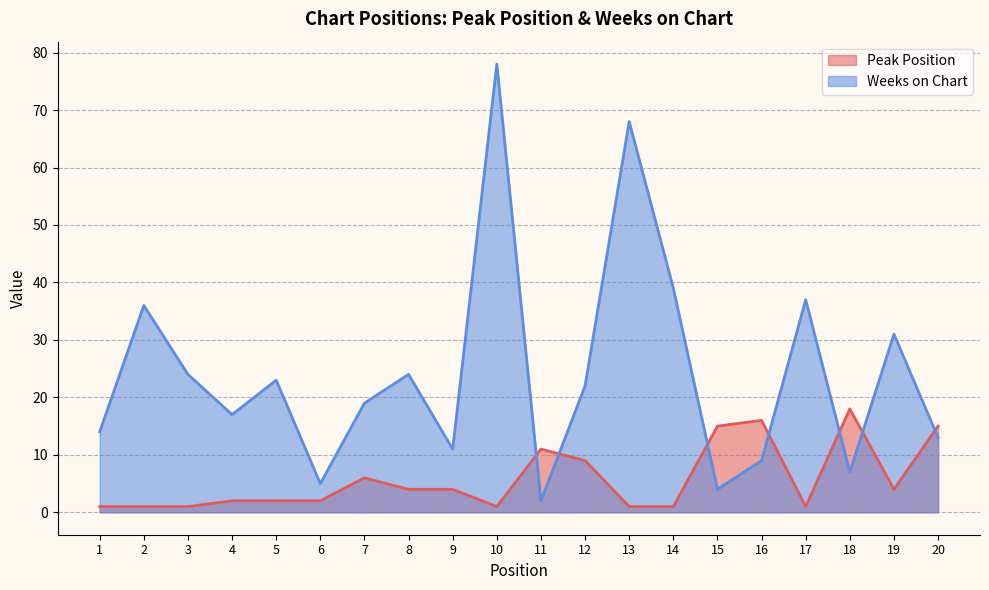

Reading left to right, what are all the values shown in this chart?

Peak Position: 1	1	1	2	2	2	6	4	4	1	11	9	1	1	15	16	1	18	4	15
Weeks on Chart: 14	36	24	17	23	5	19	24	11	78	2	22	68	39	4	9	37	7	31	13